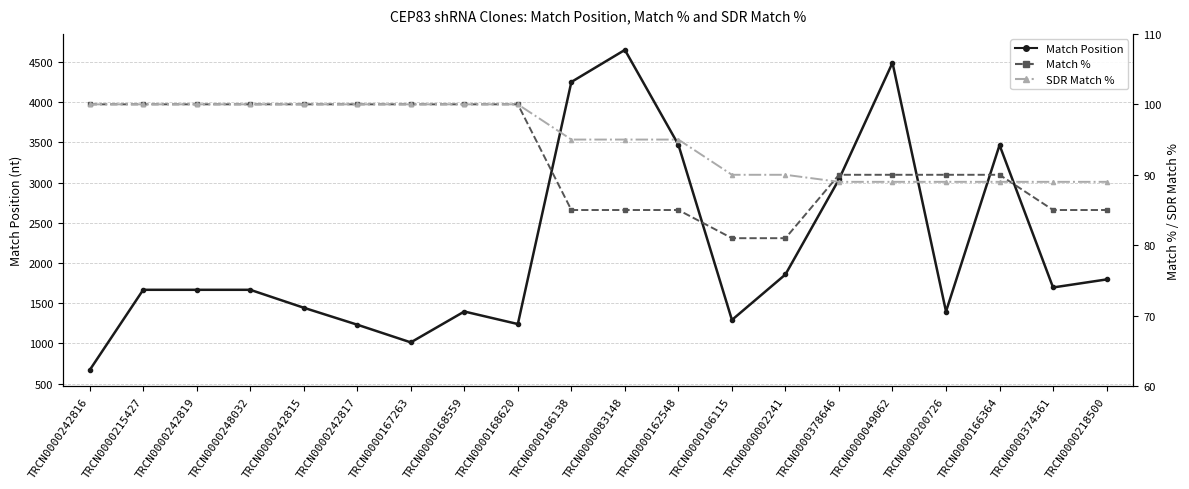

Is the value of Match Position at TRCN0000218500 greater than the value of SDR Match % at TRCN0000106115?

Yes